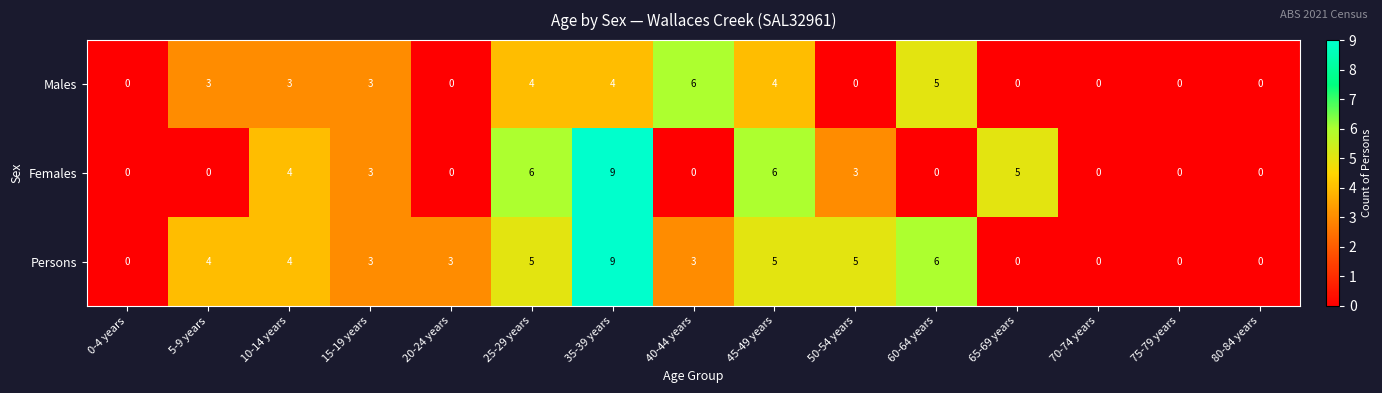

Where is Females nearest to the value 4?

10-14 years